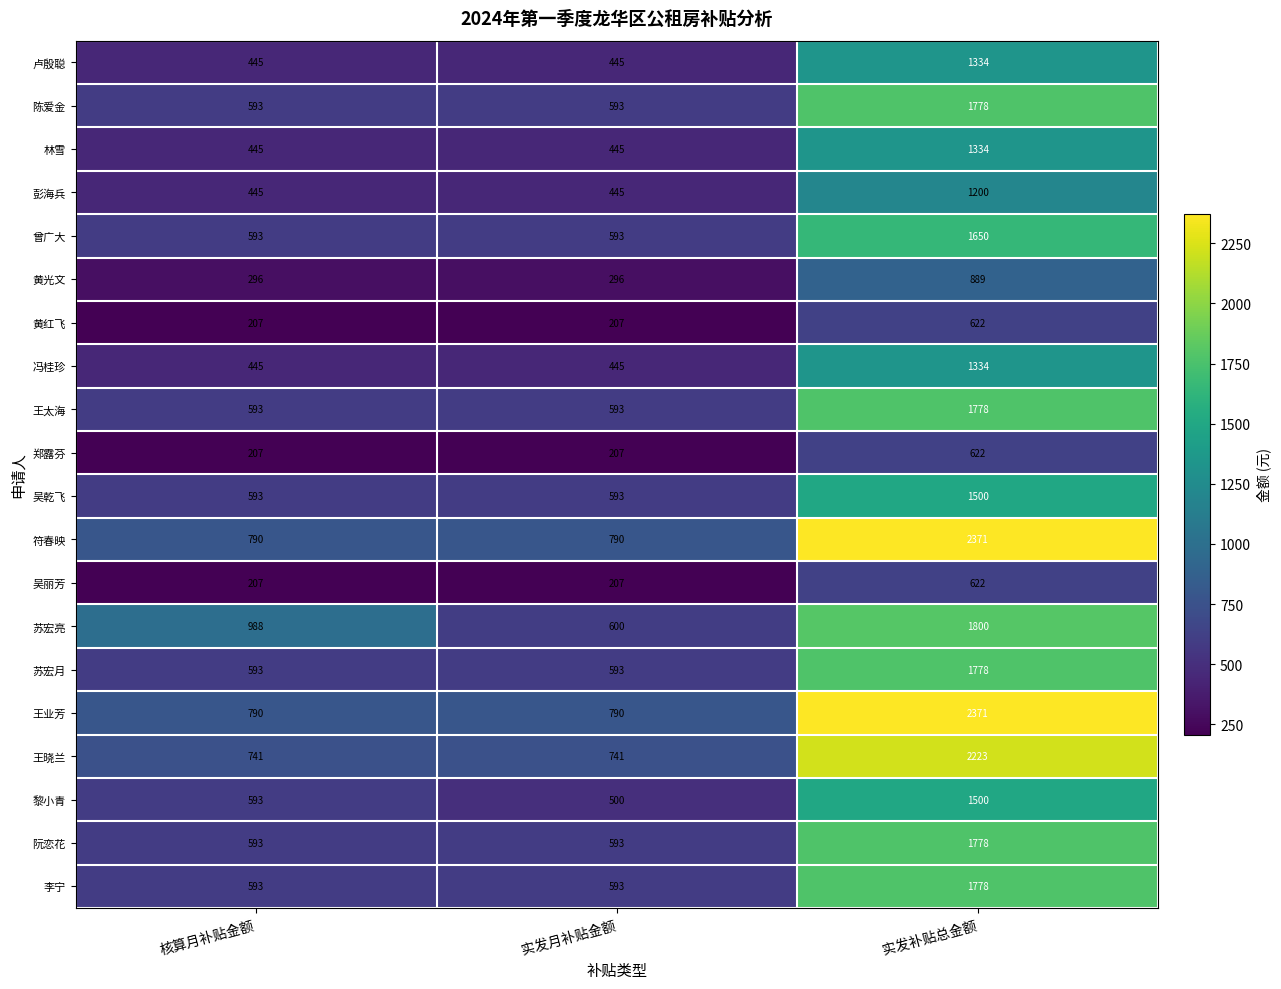

What is the lowest value of the 李宁 series?

593